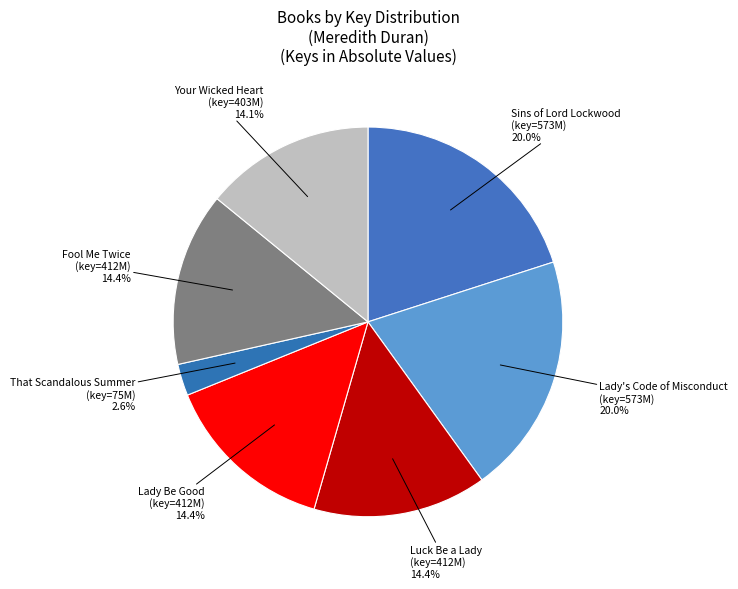

The Fool Me Twice slice represents 14% of the pie. True or false?

True